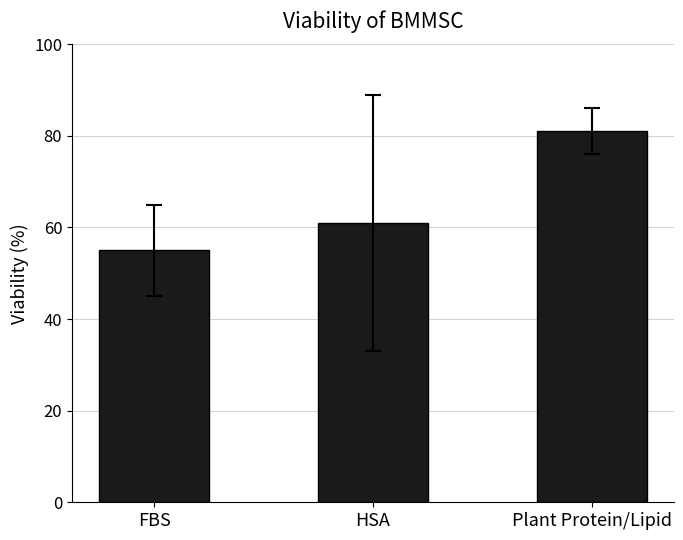

The chart shows a value of 55 at FBS. True or false?

True